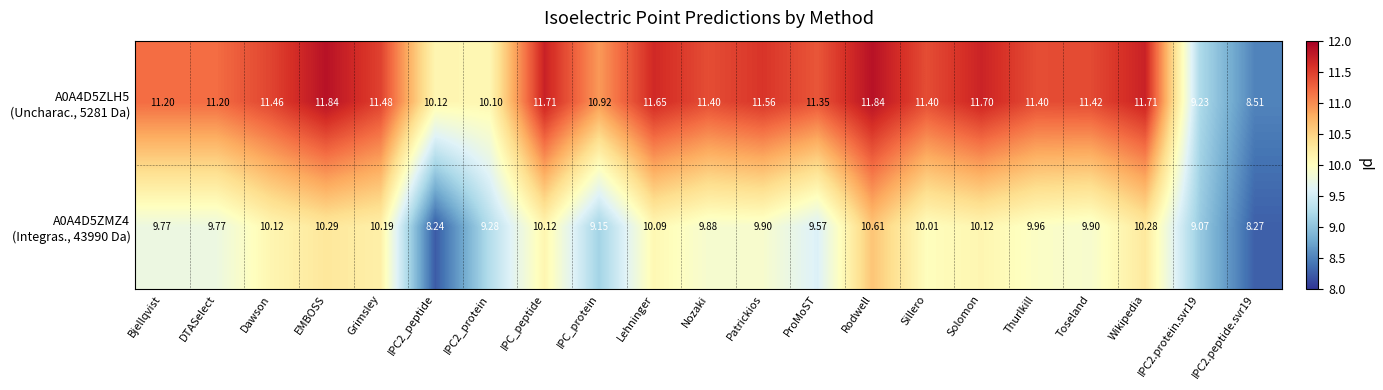

At which category is the sum across all series the highest?

Rodwell